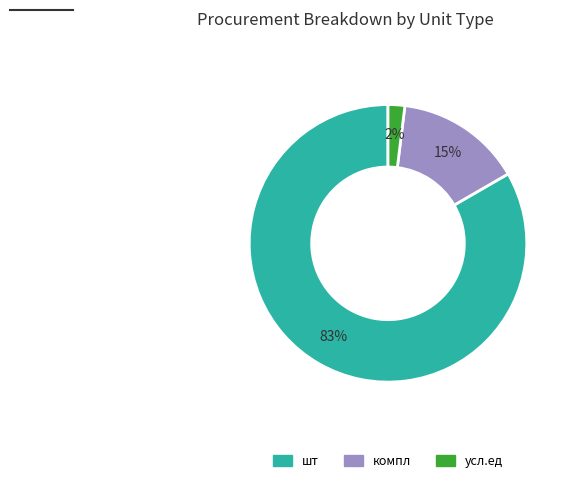

Does any single category account for the majority?

Yes